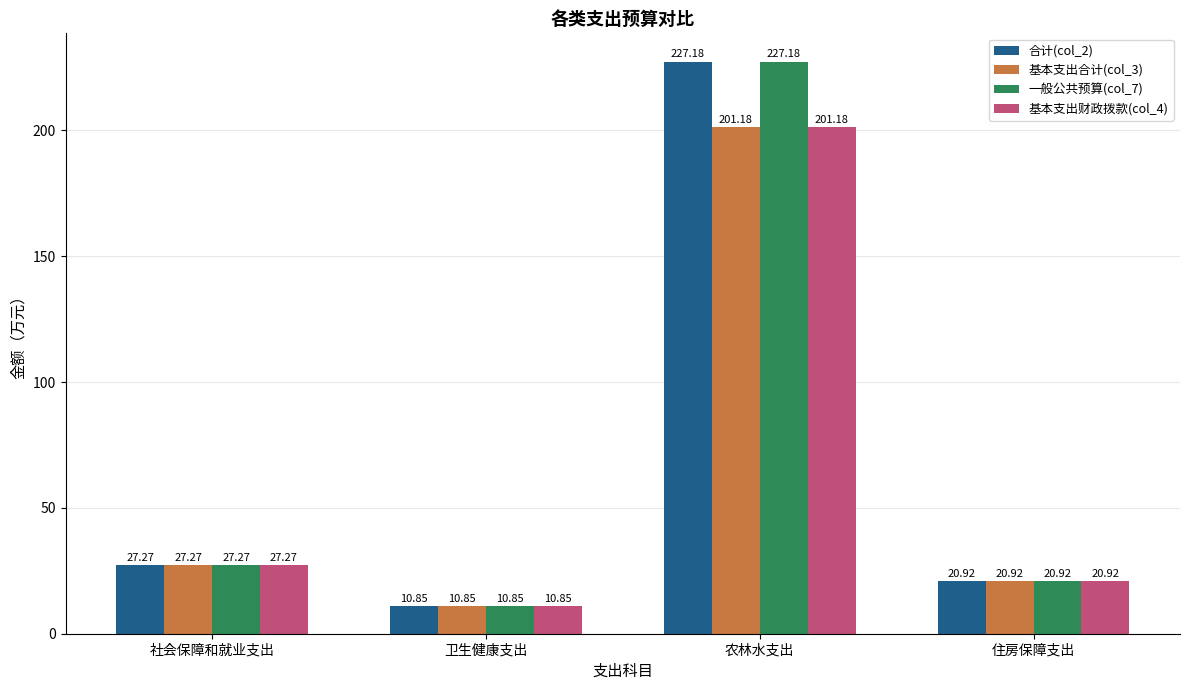

What is the average value of the 一般公共预算(col_7) series?

71.6